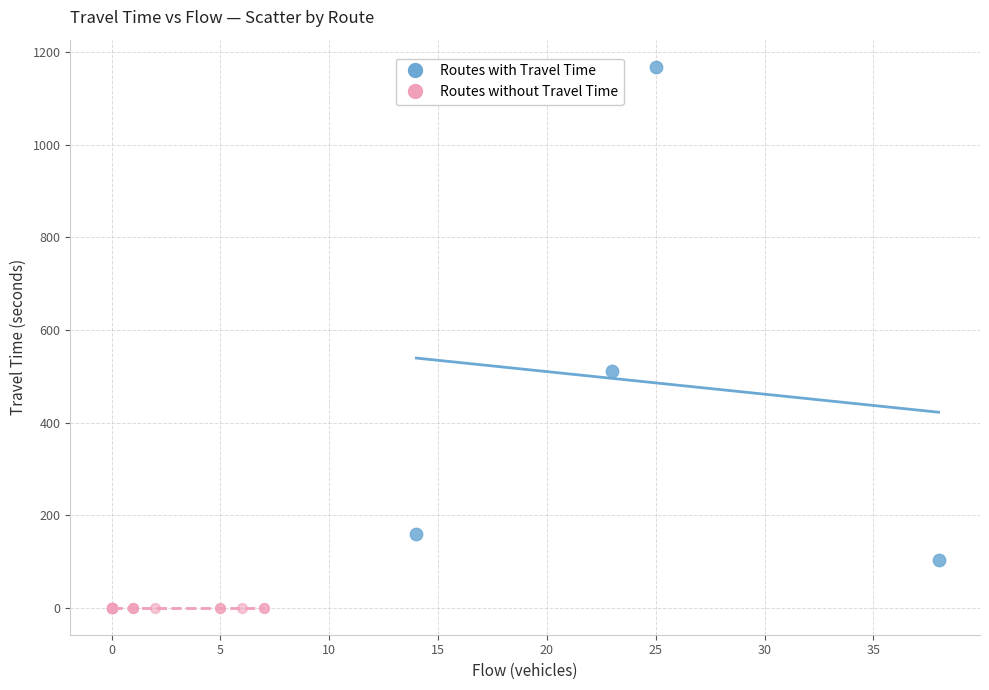

What are all the series names shown in the legend?

Routes with Travel Time, Routes without Travel Time